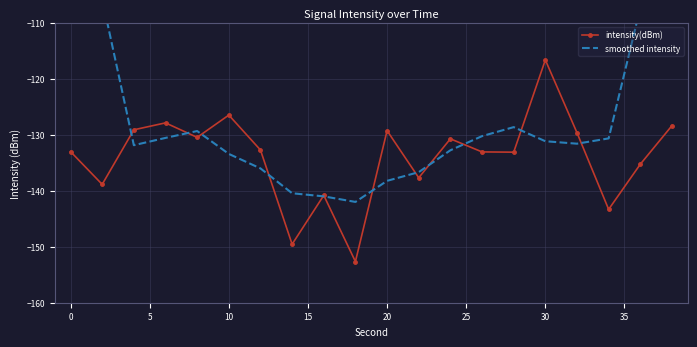

In intensity(dBm), how many points are lower than both neighbors (excluding endpoints)?

7